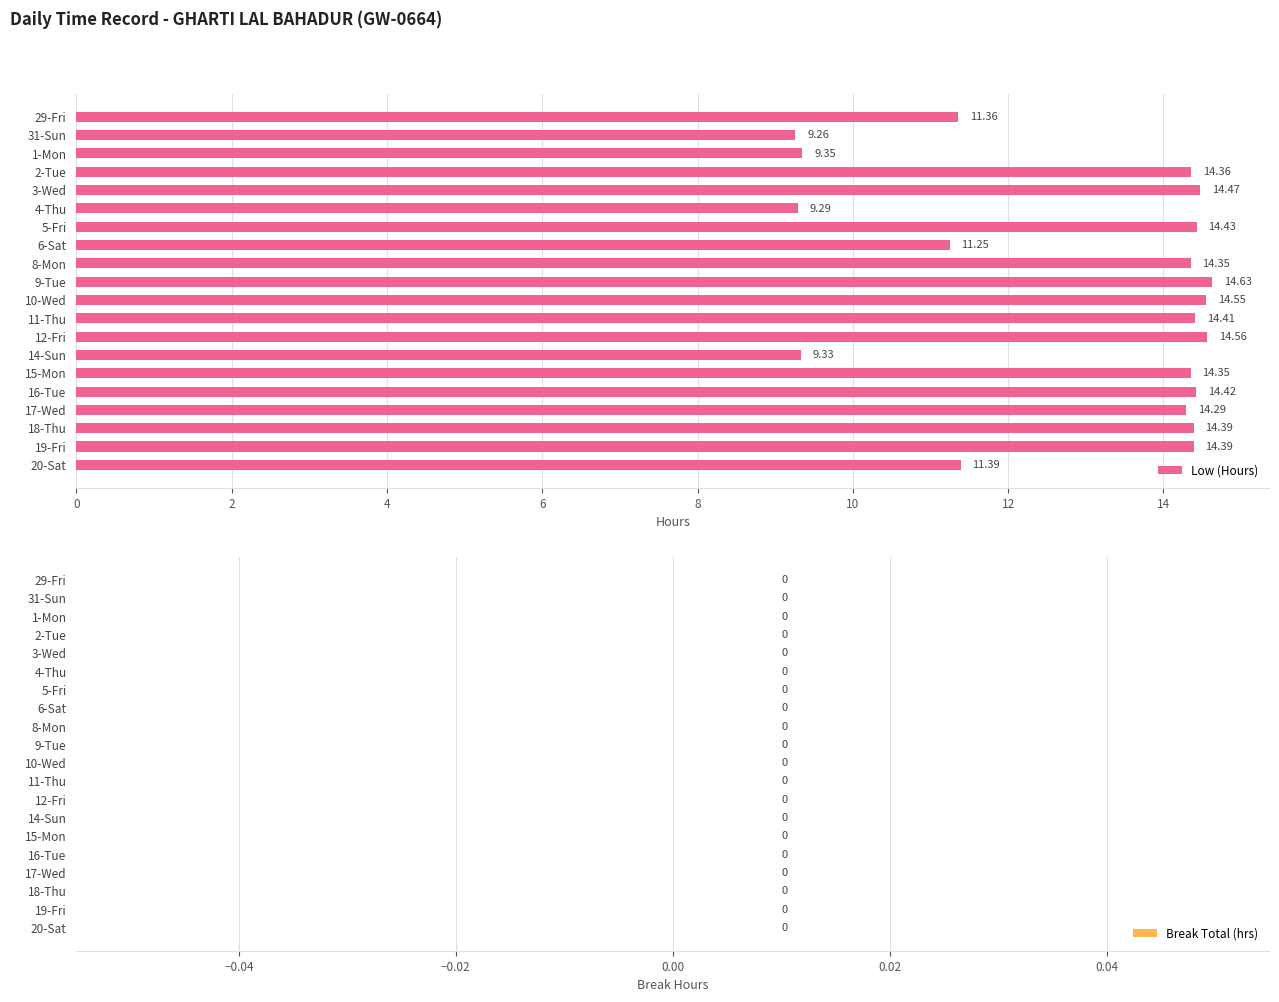

What is the sum of the values at 14-Sun and 6-Sat?

20.6